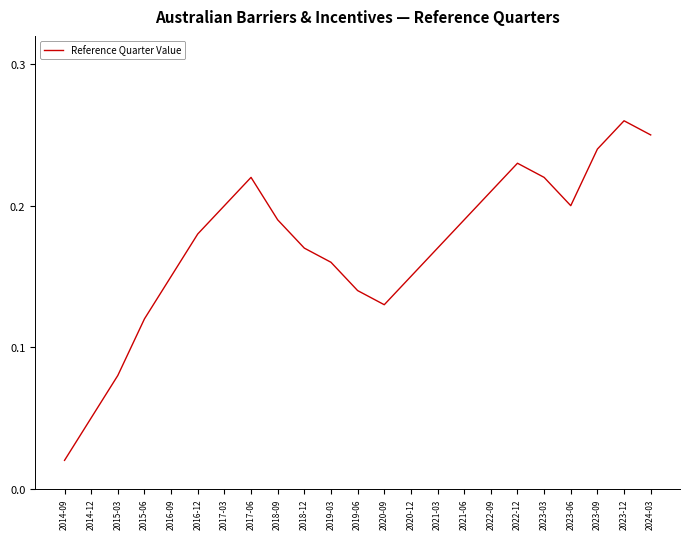

Is this an area chart (filled region under the line)?

No